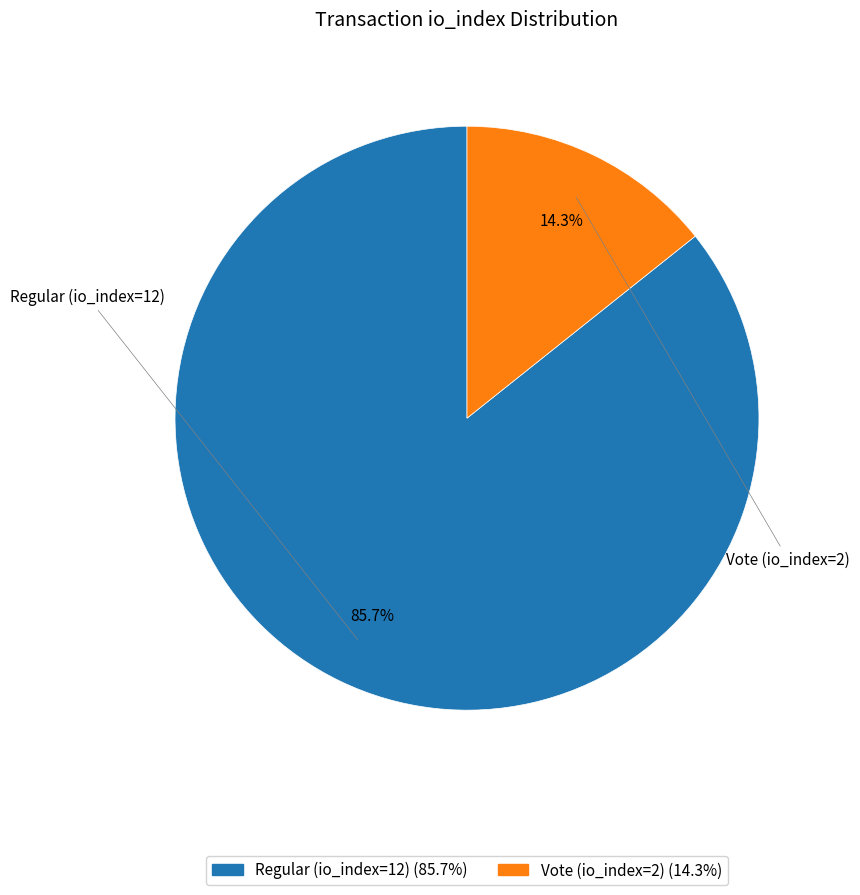

How many segments does this pie chart have?

2